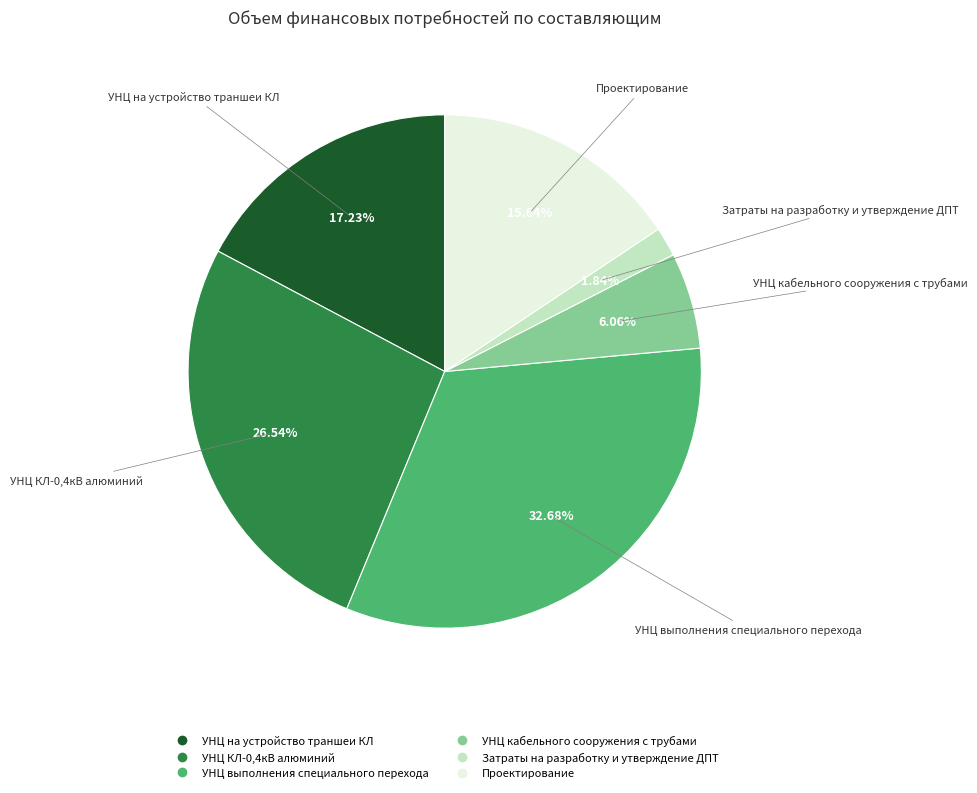

Which has a higher value, Проектирование or УНЦ кабельного сооружения с трубами?

Проектирование